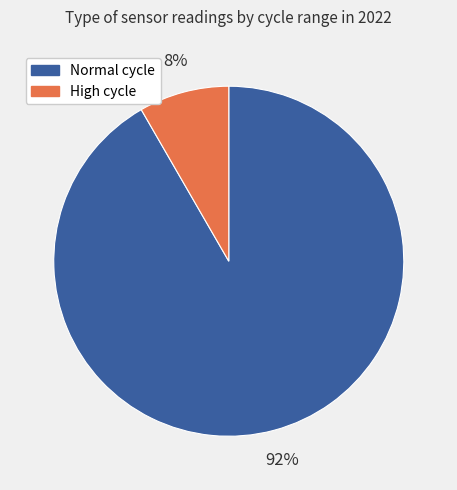

To the nearest percent, what is the average slice percentage?

50%